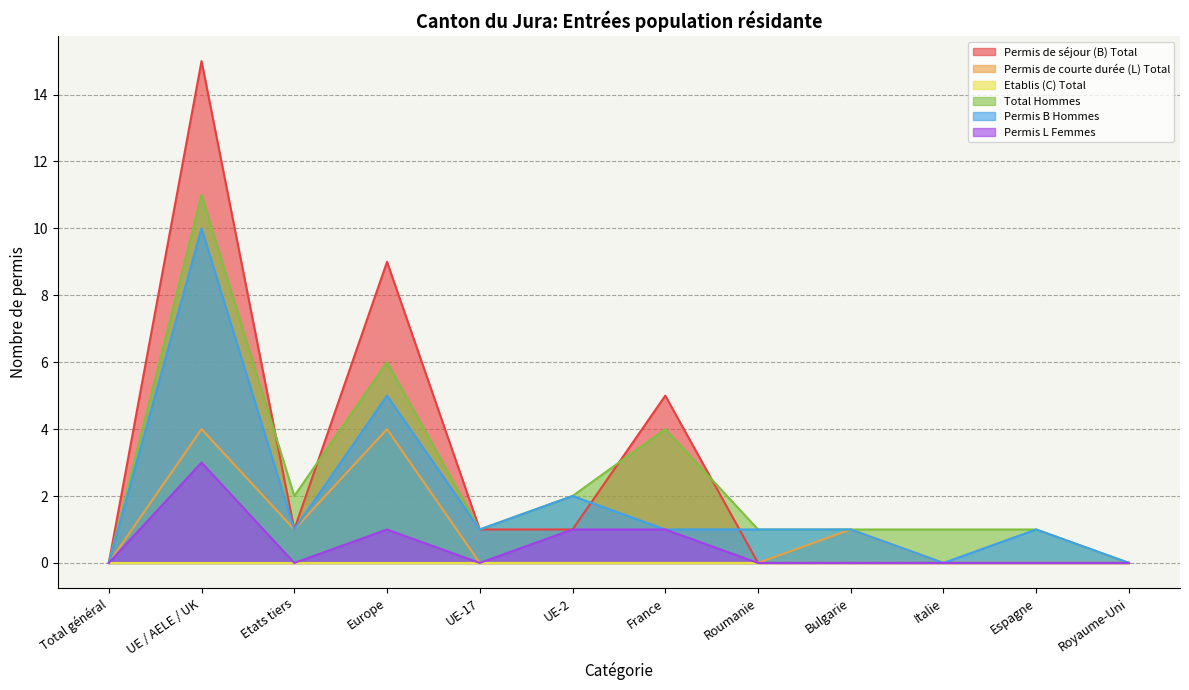

True or false: Total Hommes has more than 0 interior local peaks.

True